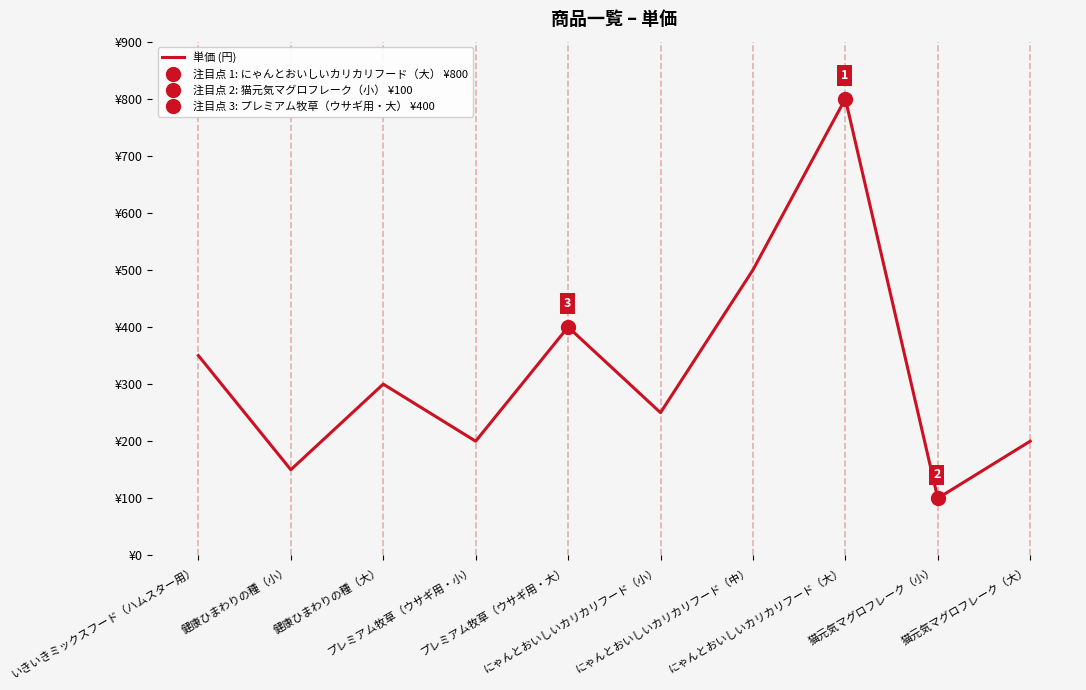

What is the sum of the values at いきいきミックスフード（ハムスター用） and にゃんとおいしいカリカリフード（小）?

600